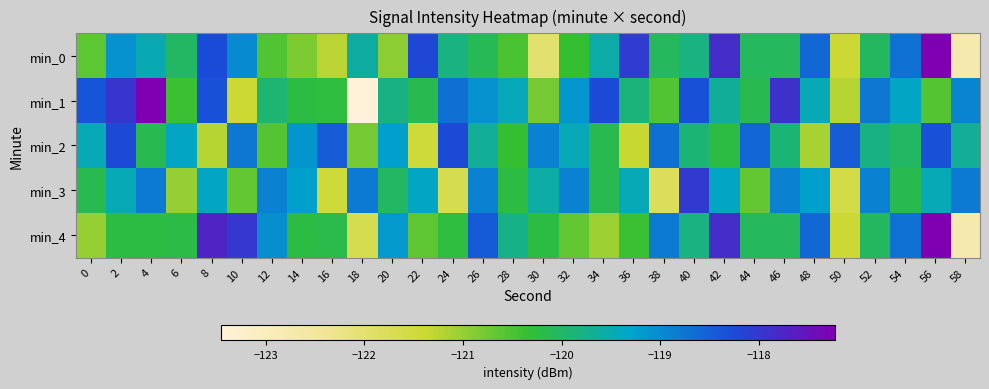

Reading left to right, extract all data points from this chart.

min_0: 0=-120.6	2=-119.1	4=-119.5	6=-120.0	8=-118.3	10=-119.0	12=-120.6	14=-120.8	16=-121.2	18=-119.6	20=-120.9	22=-118.2	24=-119.8	26=-120.1	28=-120.5	30=-122.0	32=-120.3	34=-119.6	36=-118.1	38=-120.1	40=-119.8	42=-117.8	44=-120.1	46=-120.1	48=-118.6	50=-121.4	52=-120.0	54=-118.7	56=-117.2	58=-122.8
min_1: 0=-118.4	2=-118.0	4=-117.2	6=-120.4	8=-118.3	10=-121.4	12=-119.9	14=-120.2	16=-120.2	18=-123.5	20=-119.8	22=-120.1	24=-118.7	26=-119.1	28=-119.4	30=-120.8	32=-119.1	34=-118.2	36=-119.9	38=-120.5	40=-118.3	42=-119.7	44=-120.1	46=-117.9	48=-119.5	50=-121.2	52=-118.8	54=-119.3	56=-120.6	58=-118.9
min_2: 0=-119.5	2=-118.2	4=-120.1	6=-119.3	8=-121.2	10=-118.8	12=-120.6	14=-119.1	16=-118.5	18=-120.8	20=-119.2	22=-121.5	24=-118.2	26=-119.7	28=-120.3	30=-118.9	32=-119.5	34=-120.1	36=-121.3	38=-118.7	40=-119.9	42=-120.2	44=-118.6	46=-119.9	48=-121.1	50=-118.5	52=-119.8	54=-120.0	56=-118.3	58=-119.7
min_3: 0=-120.1	2=-119.5	4=-118.8	6=-121.0	8=-119.3	10=-120.7	12=-118.9	14=-119.2	16=-121.5	18=-118.8	20=-120.0	22=-119.3	24=-121.7	26=-118.9	28=-120.2	30=-119.6	32=-118.9	34=-120.1	36=-119.5	38=-121.8	40=-118.0	42=-119.3	44=-120.7	46=-118.9	48=-119.2	50=-121.6	52=-118.9	54=-120.1	56=-119.5	58=-118.8
min_4: 0=-121.0	2=-120.2	4=-120.2	6=-120.2	8=-117.7	10=-118.0	12=-119.0	14=-120.2	16=-120.2	18=-121.7	20=-119.2	22=-120.6	24=-120.2	26=-118.4	28=-119.8	30=-120.2	32=-120.7	34=-121.1	36=-120.4	38=-118.8	40=-119.8	42=-117.8	44=-120.1	46=-120.1	48=-118.6	50=-121.4	52=-120.0	54=-118.7	56=-117.2	58=-122.8